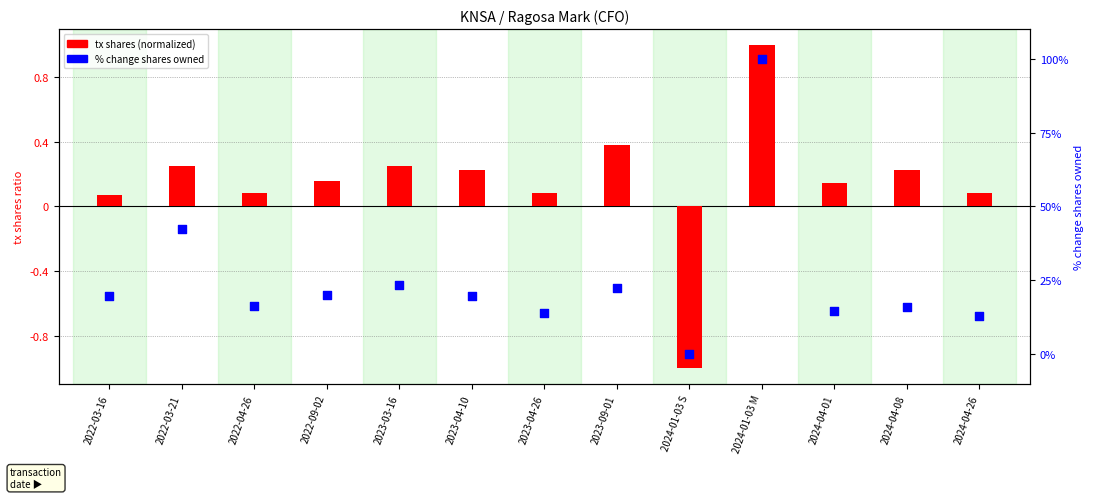

Is the value of tx shares (normalized) at 2023-09-01 greater than the value of % change shares owned at 2023-04-26?

Yes